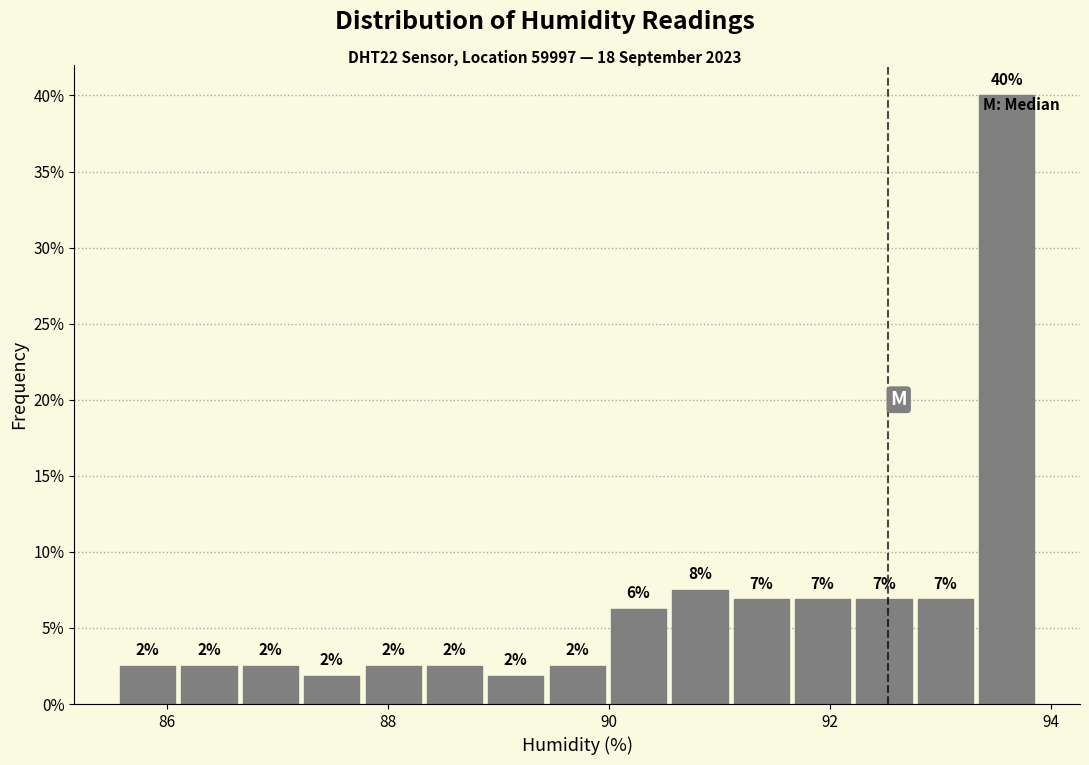

Read against the x-axis, roughly where is the centre of the tallest bar?

93.6